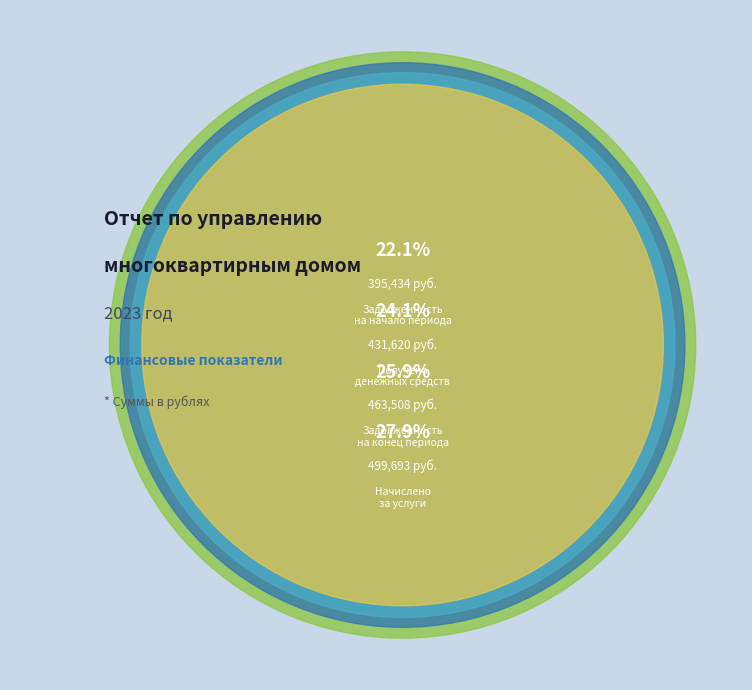

Which has a higher value, Получено
денежных средств or Начислено
за услуги?

Начислено
за услуги